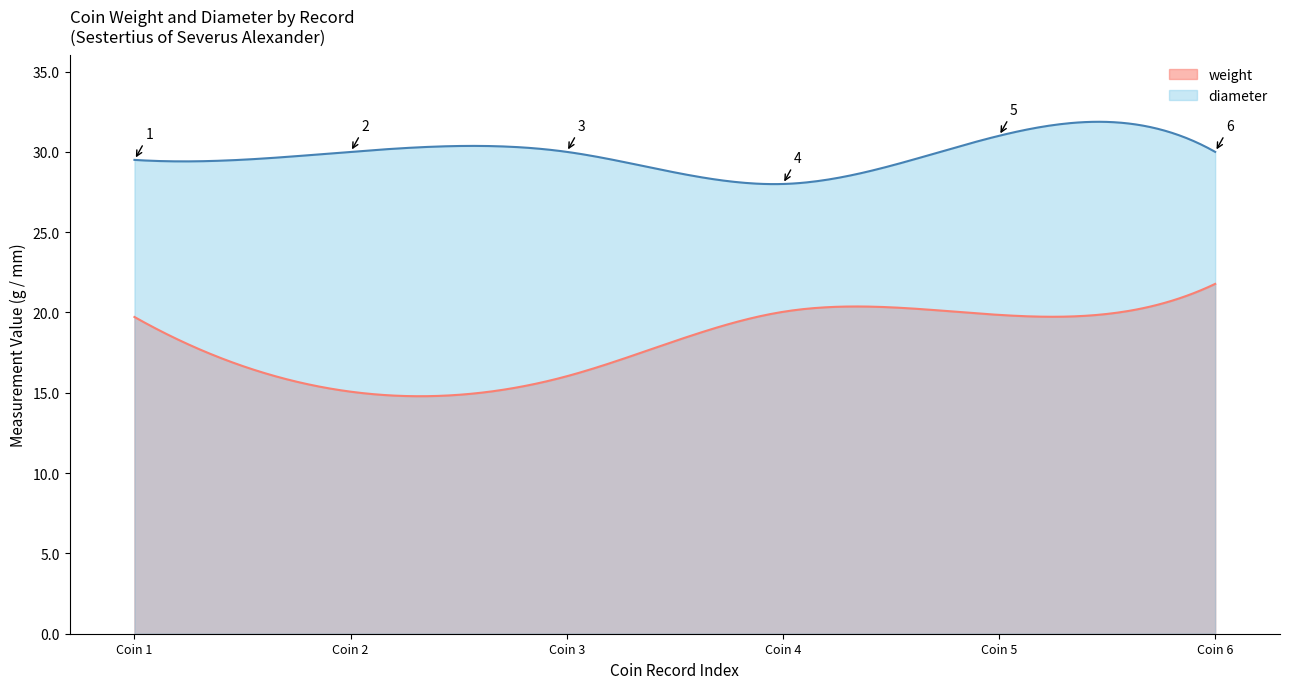

The weight series shows 35.3 at ID650. True or false?

False